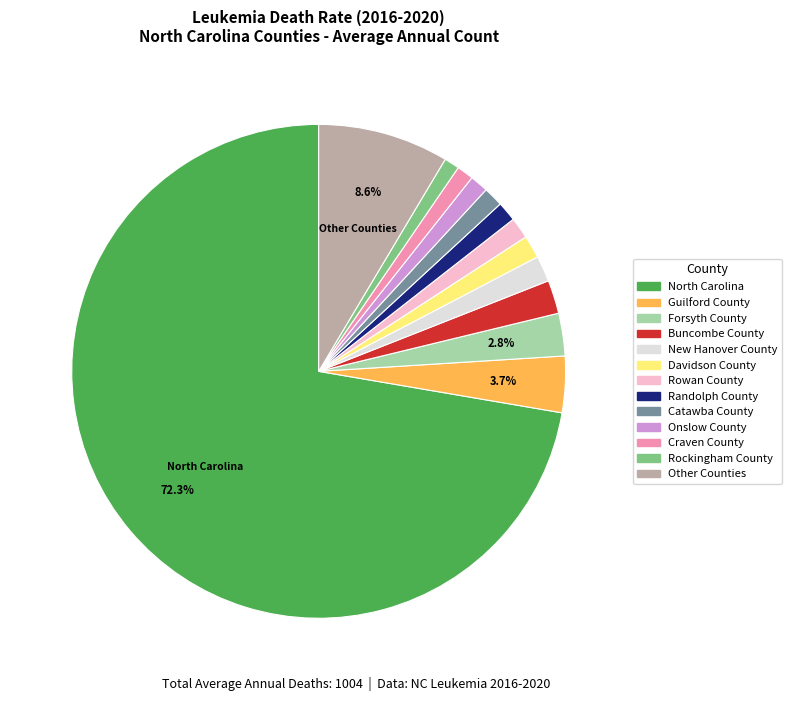

Is there a majority slice in this chart?

Yes